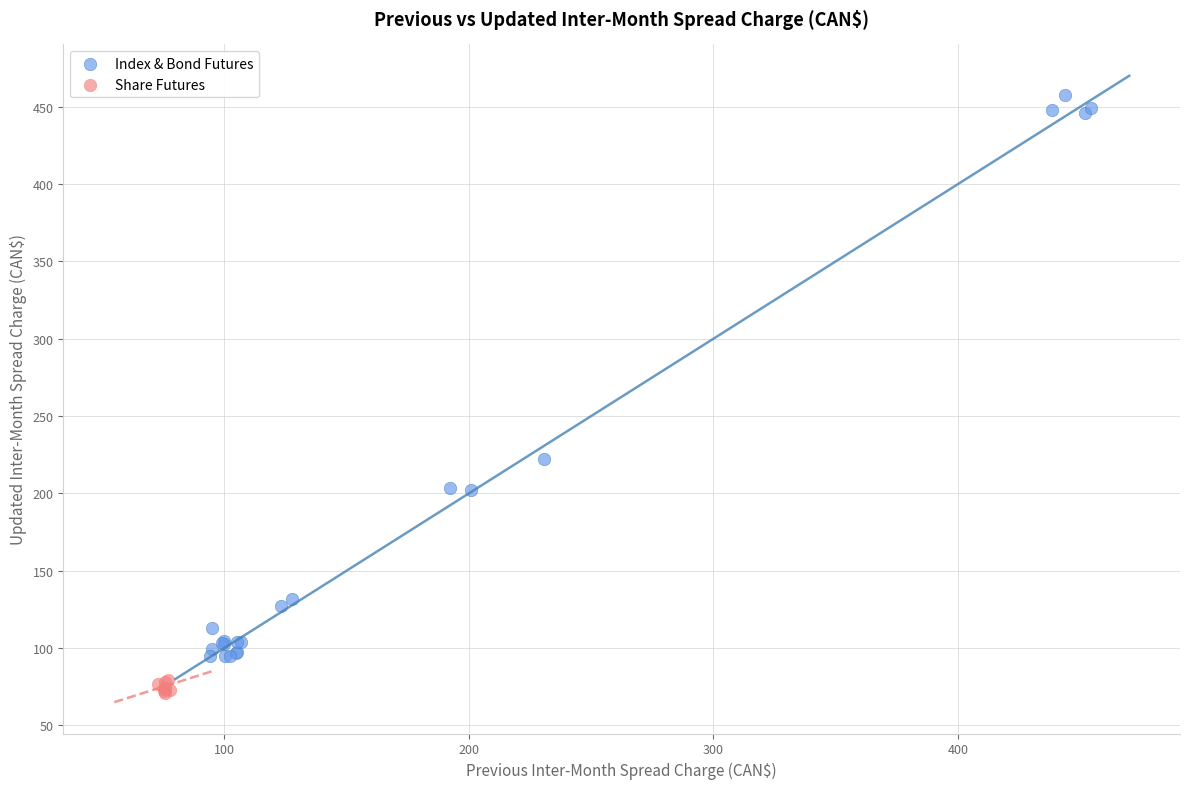

Which series reaches the maximum Y coordinate?

Index & Bond Futures